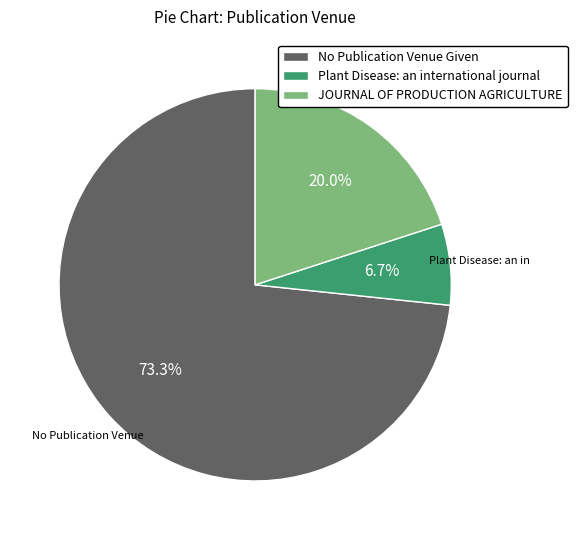

How many slices are in this pie chart?

3